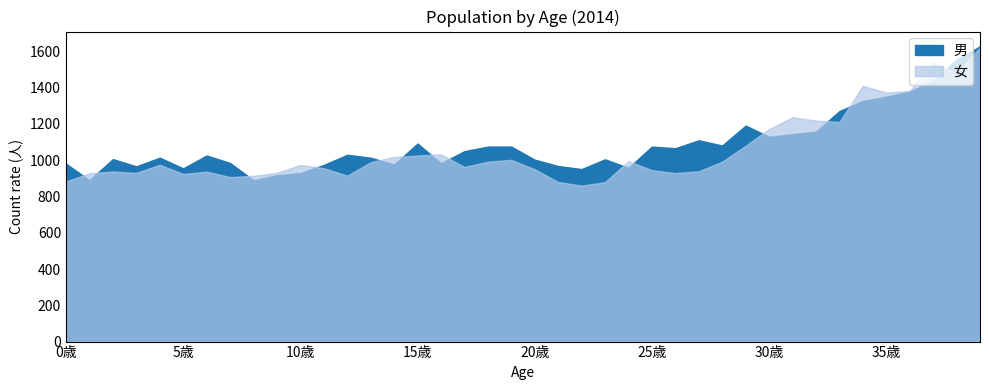

True or false: 女 has a value of 1026 at 15歳.

True